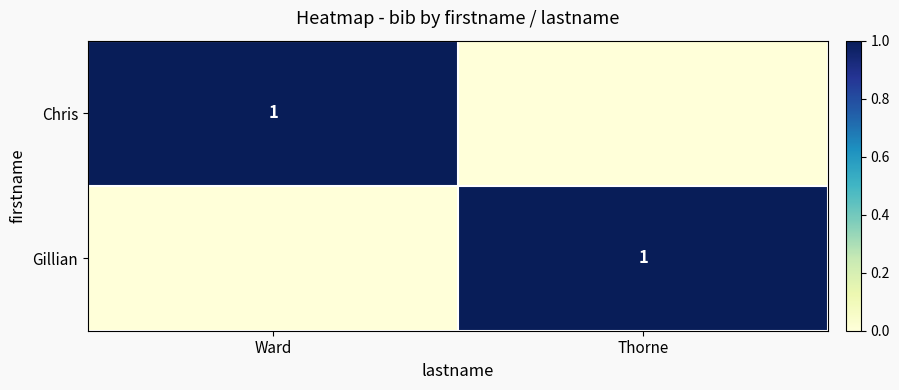

True or false: Chris has a value of 1 at Ward.

True